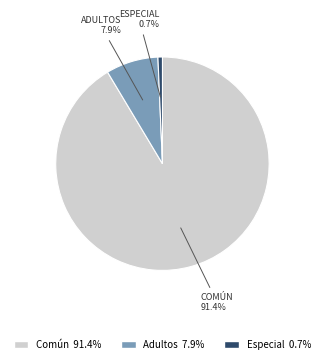

What is the largest slice in the pie chart?

Común